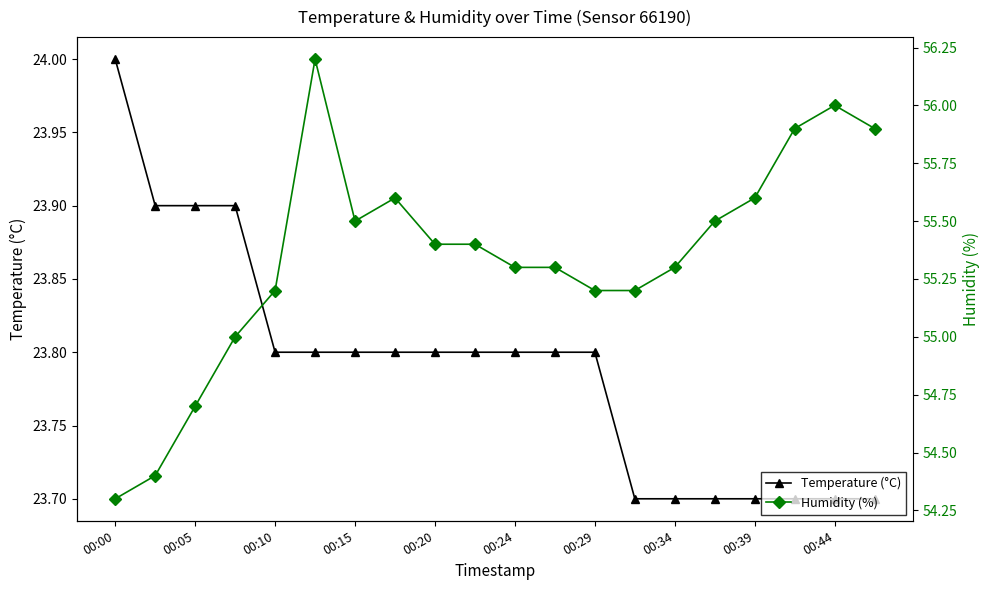

At which label does Temperature (°C) reach its peak?

00:00